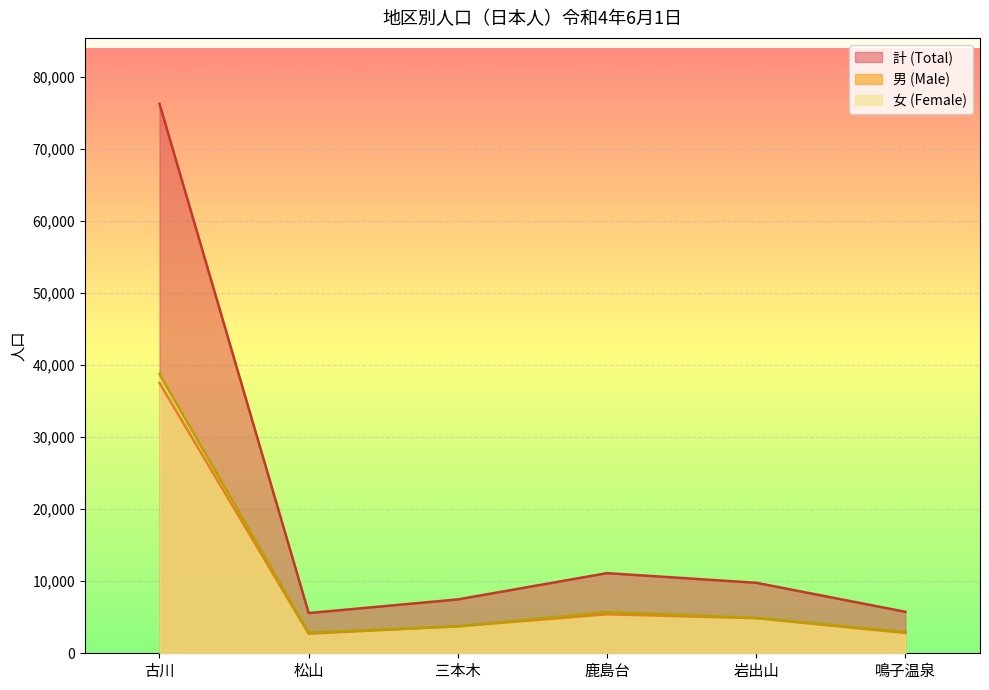

In 計 (Total), how many points are higher than both neighbors (excluding endpoints)?

1